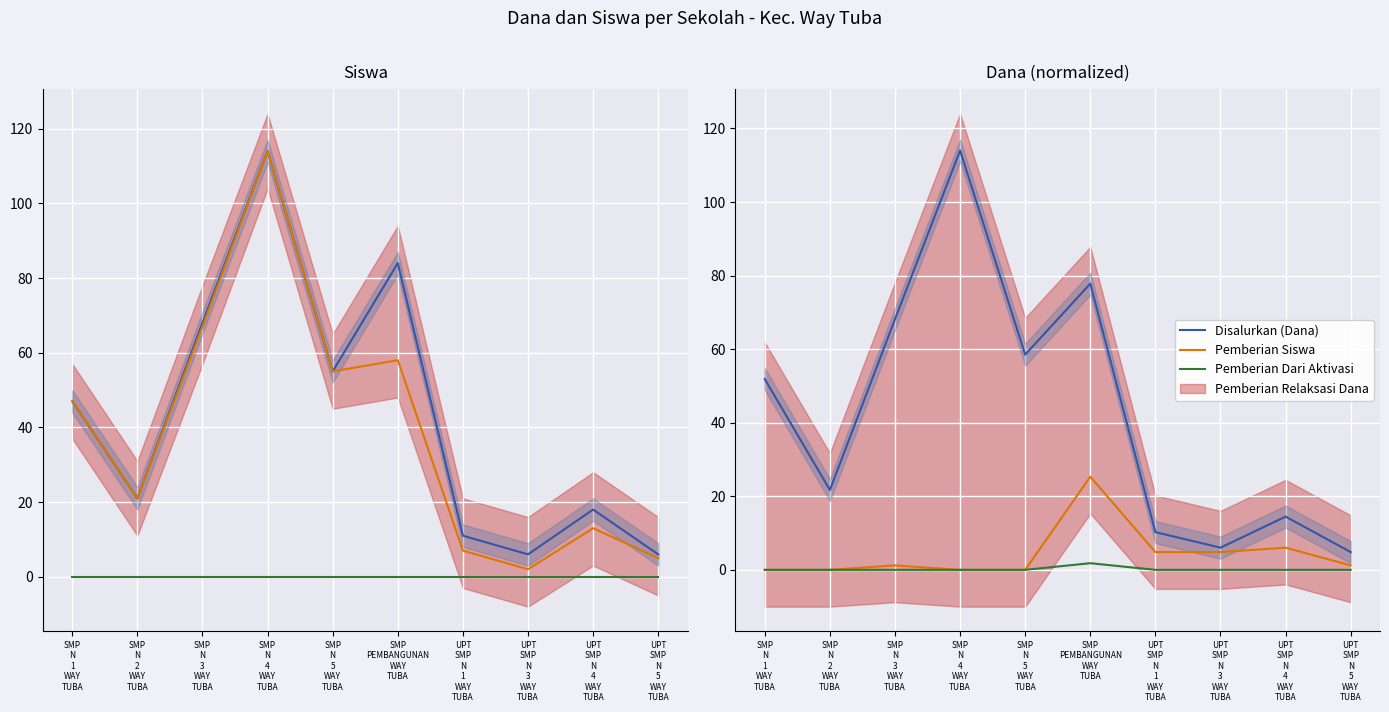

What is the difference between the maximum and second lowest values in the Disalurkan (Siswa) series?

108.0